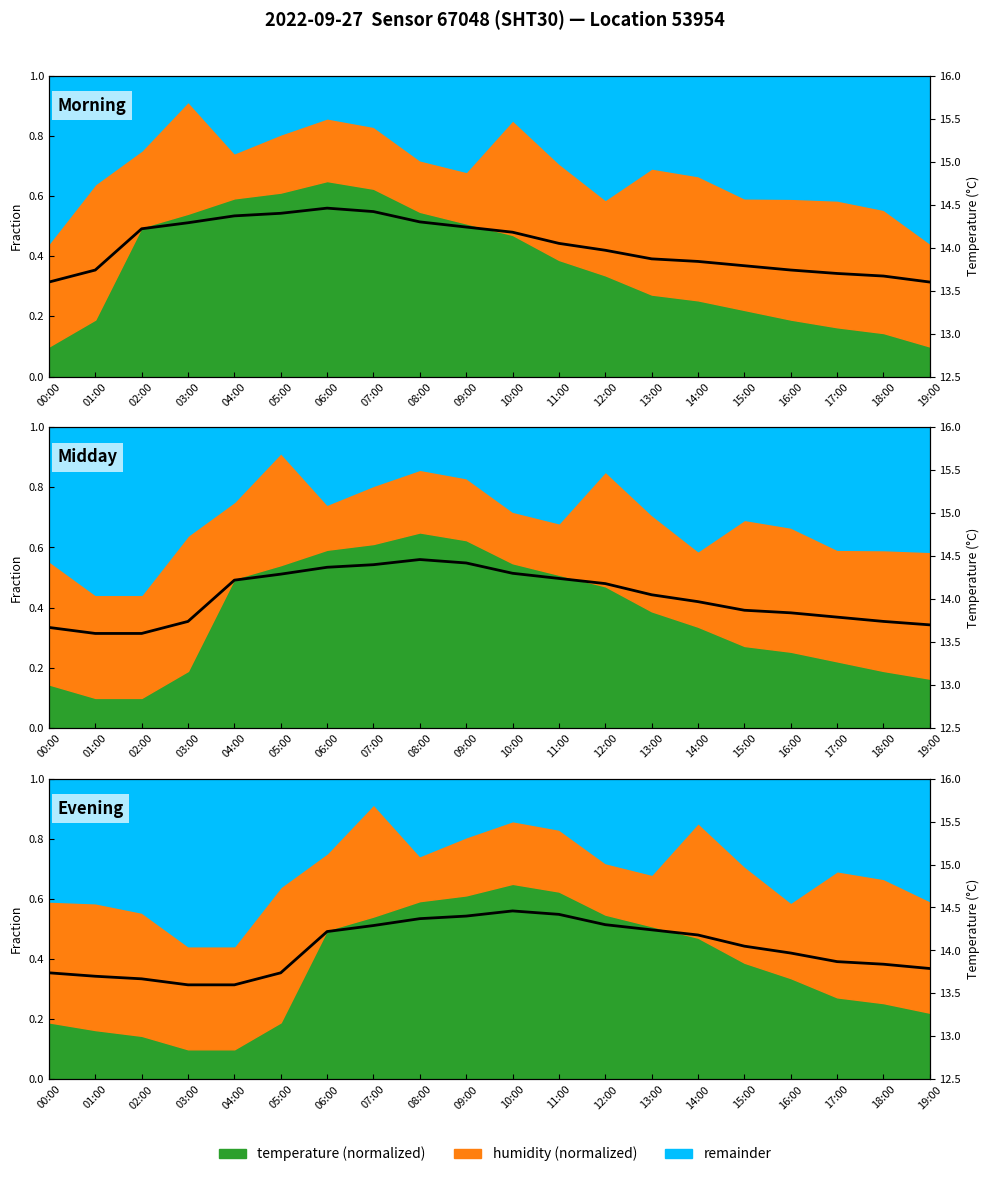

How many lines are shown in the chart?

1